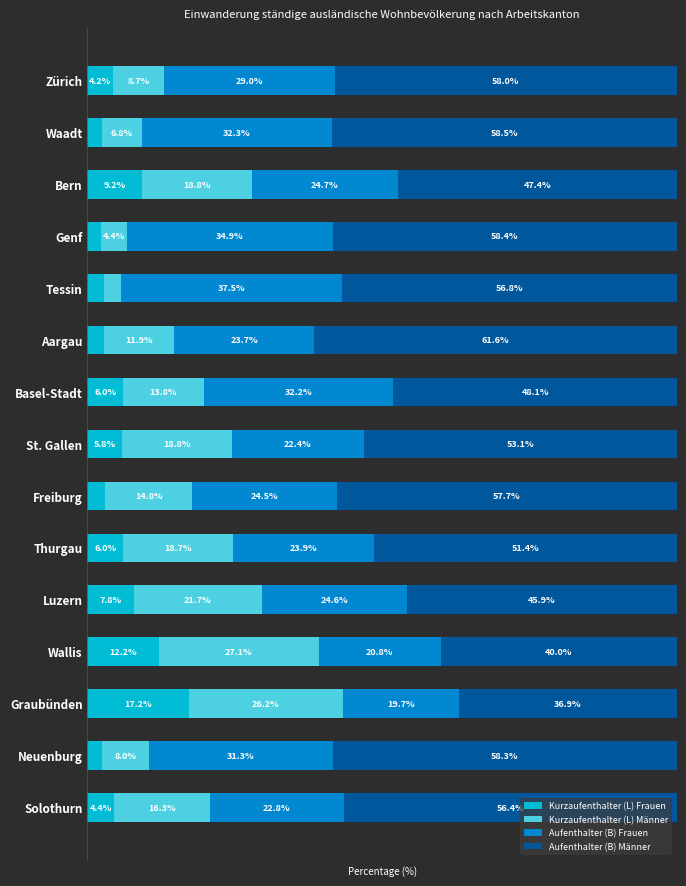

Which category has the highest value in the Kurzaufenthalter (L) Frauen series?

Graubünden